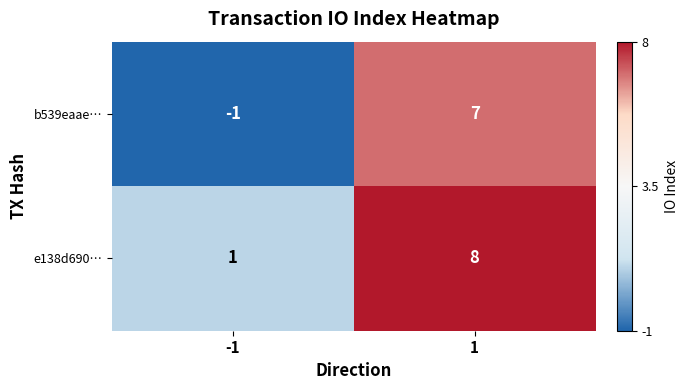

Which series has the largest total across all categories?

e138d690…